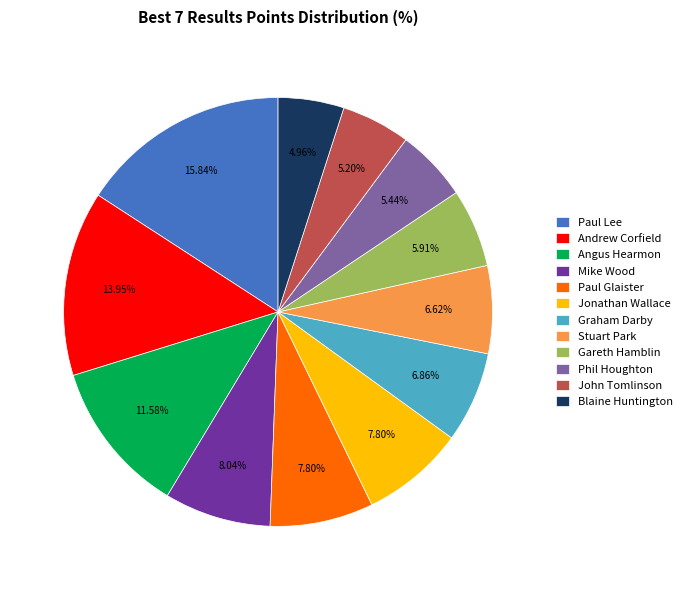

Which category has the biggest portion of the pie?

Paul Lee